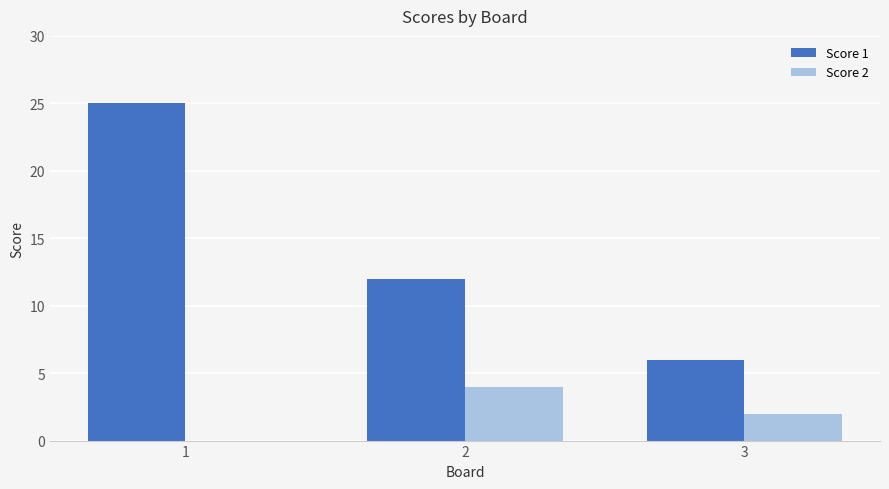

Are the bars horizontal?

No